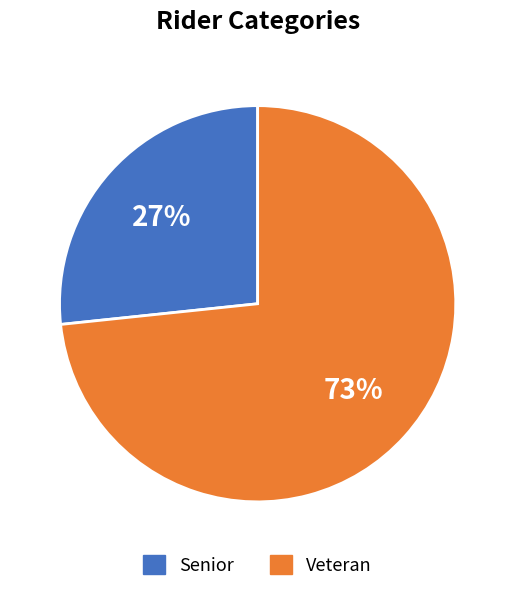

Count the number of slices in the pie.

2